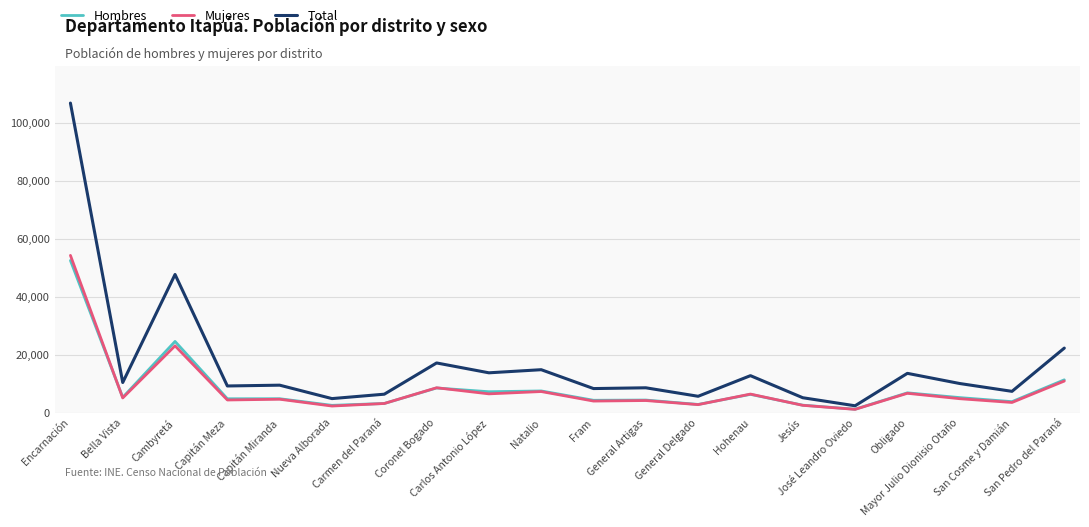

Rank the series by their maximum value, from lowest to highest.

Hombres, Mujeres, Total